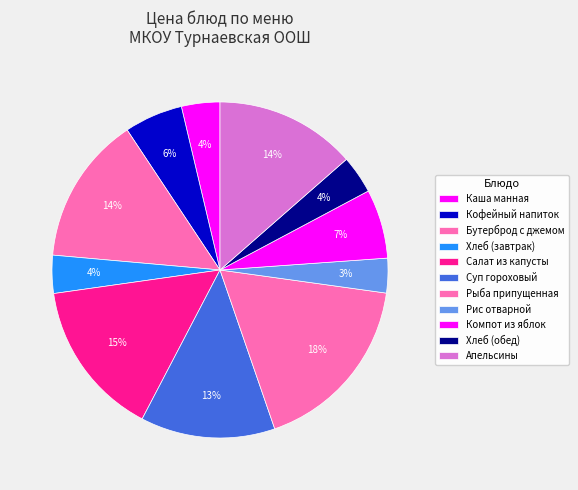

How many segments does this pie chart have?

11